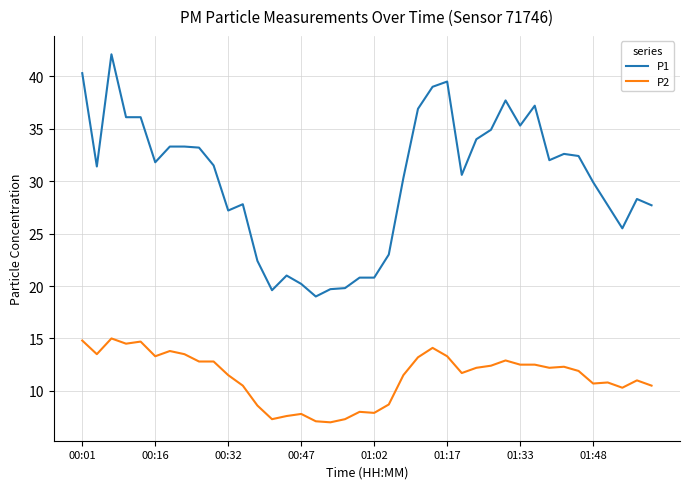

What is the sum of all P1 values?

1201.9